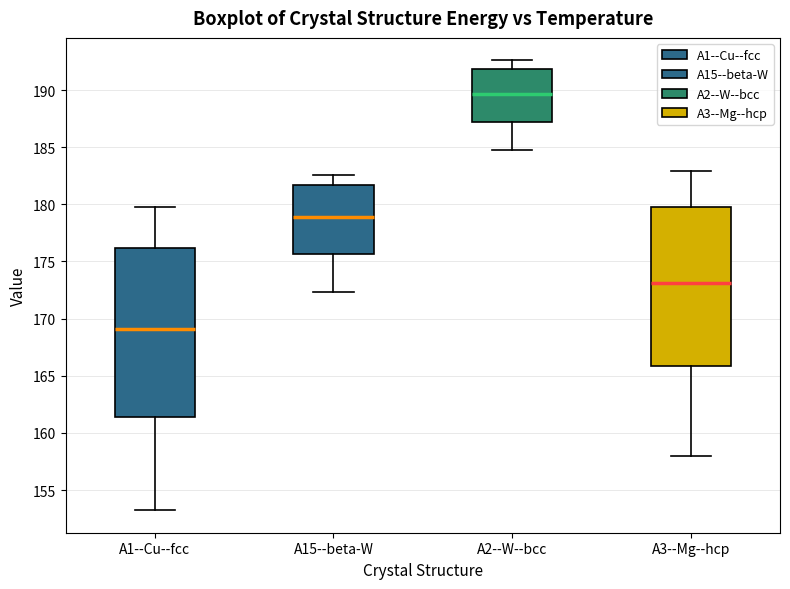

Comparing the boxes themselves (not the whiskers), which one is the tallest?

A1--Cu--fcc